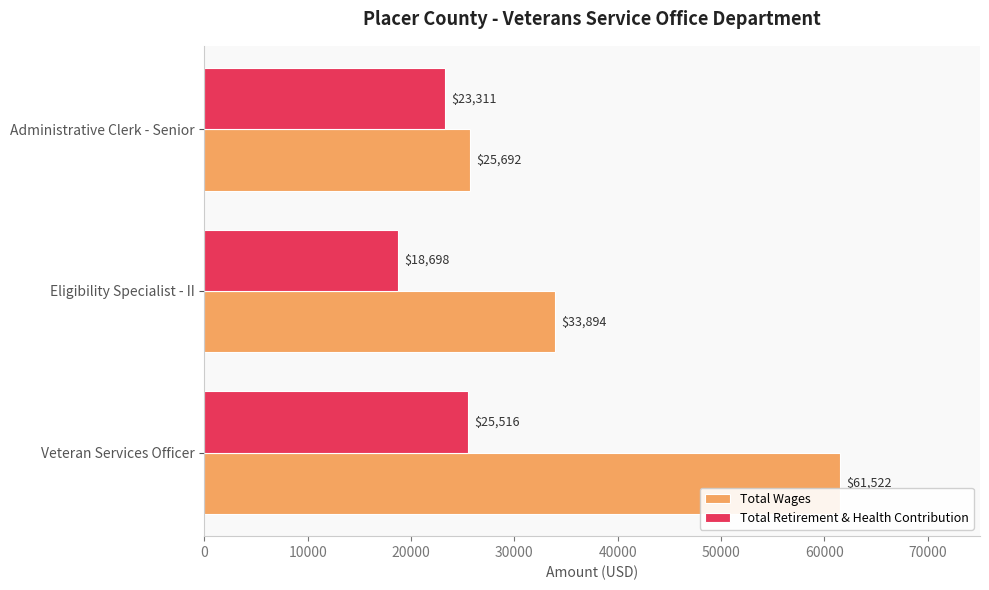

How many Total Retirement & Health Contribution values are between 18698 and 25516?

3